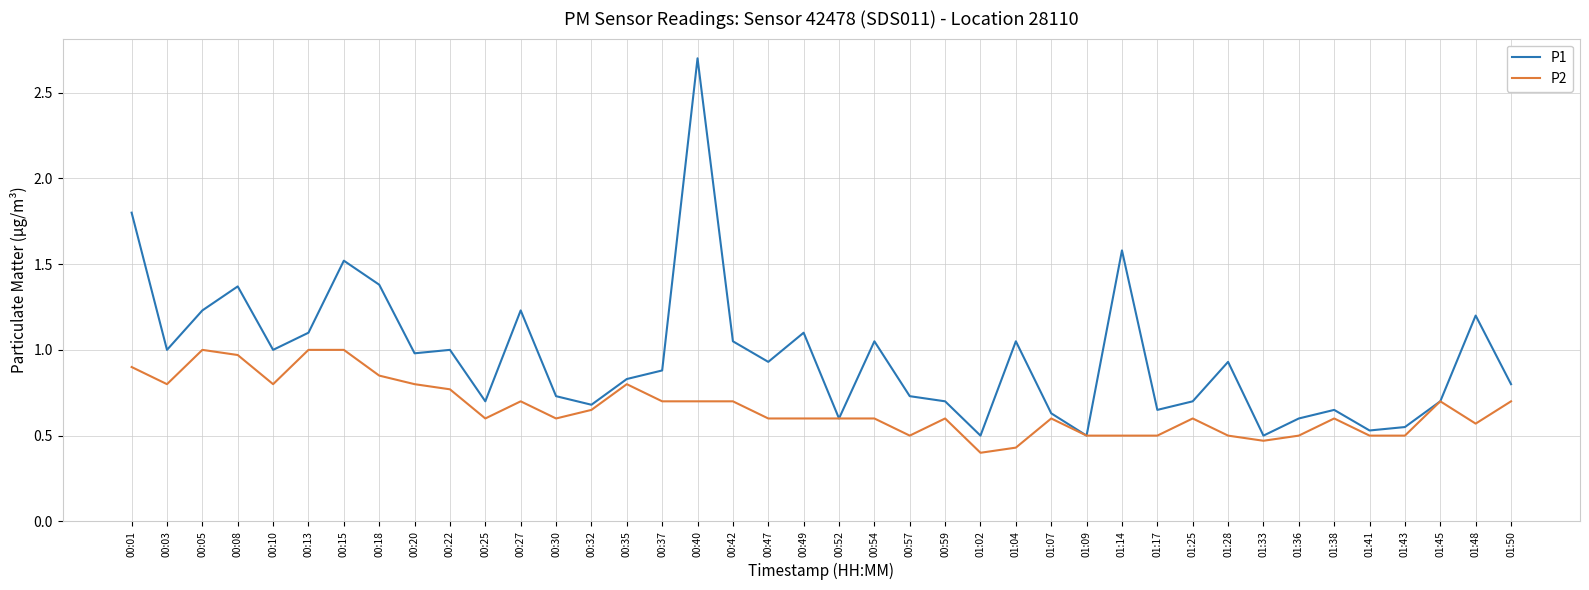

Rank the series by their maximum value, from highest to lowest.

P1, P2